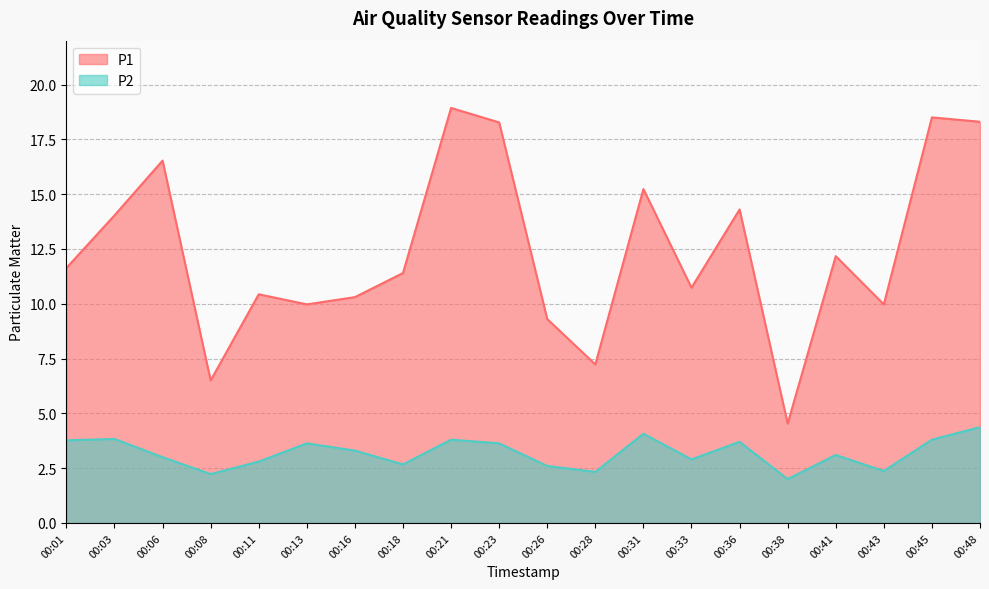

How many categories are shown in the chart?

20